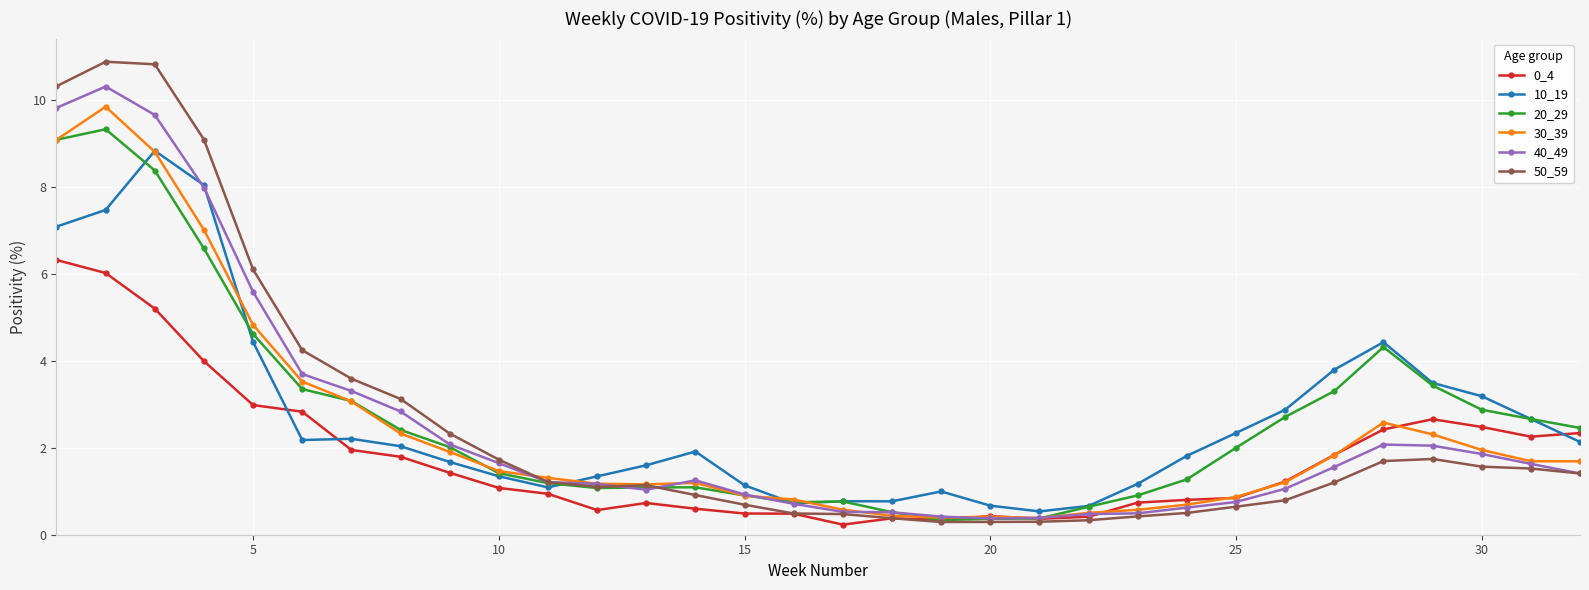

List the series in order of their peak value, highest first.

50_59, 40_49, 30_39, 20_29, 10_19, 0_4